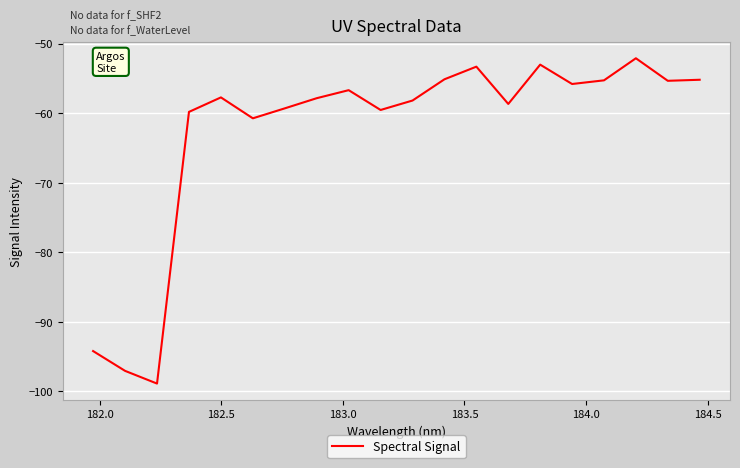

What is the maximum value shown in the chart?

-52.1